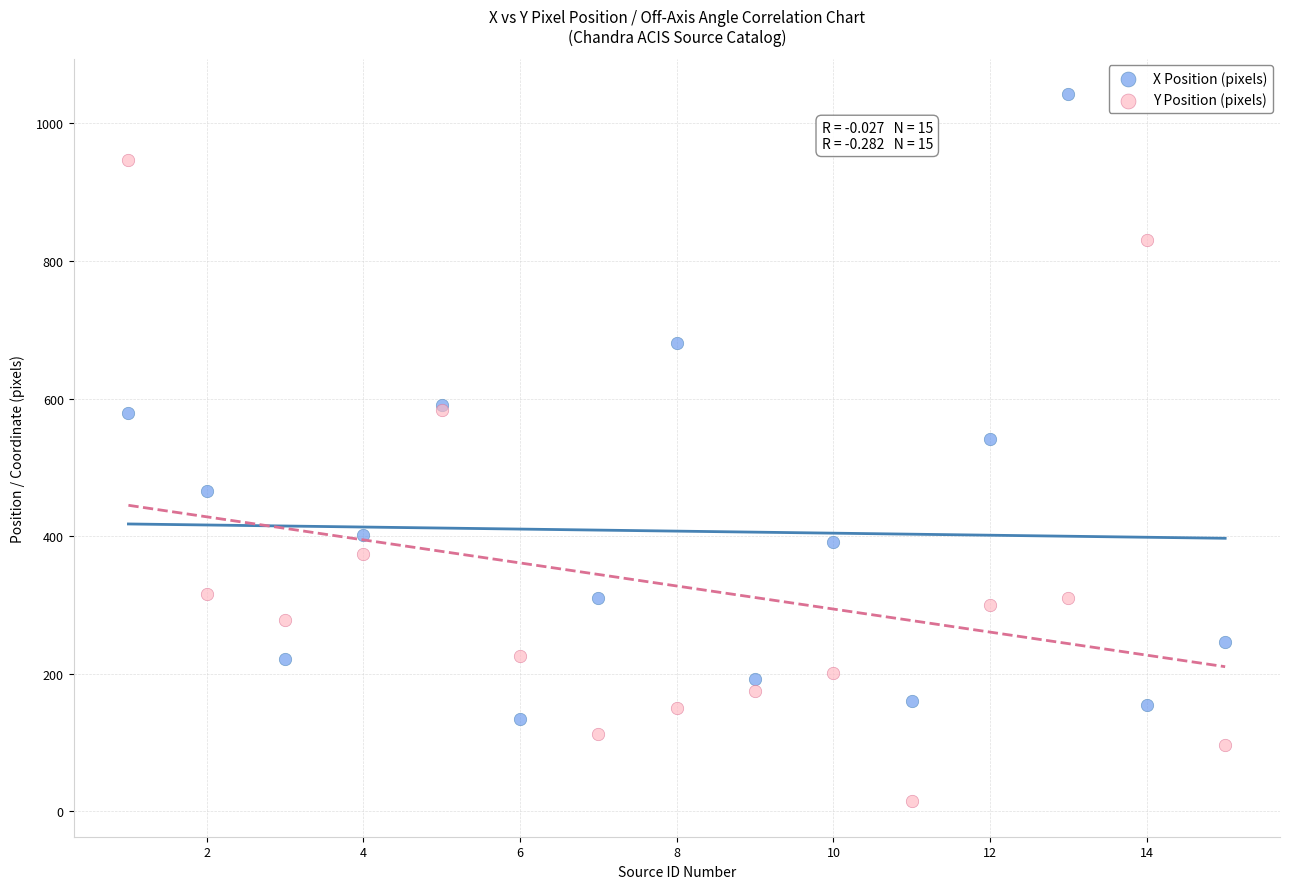

Which series contains the lowest Y value?

Y Position (pixels)